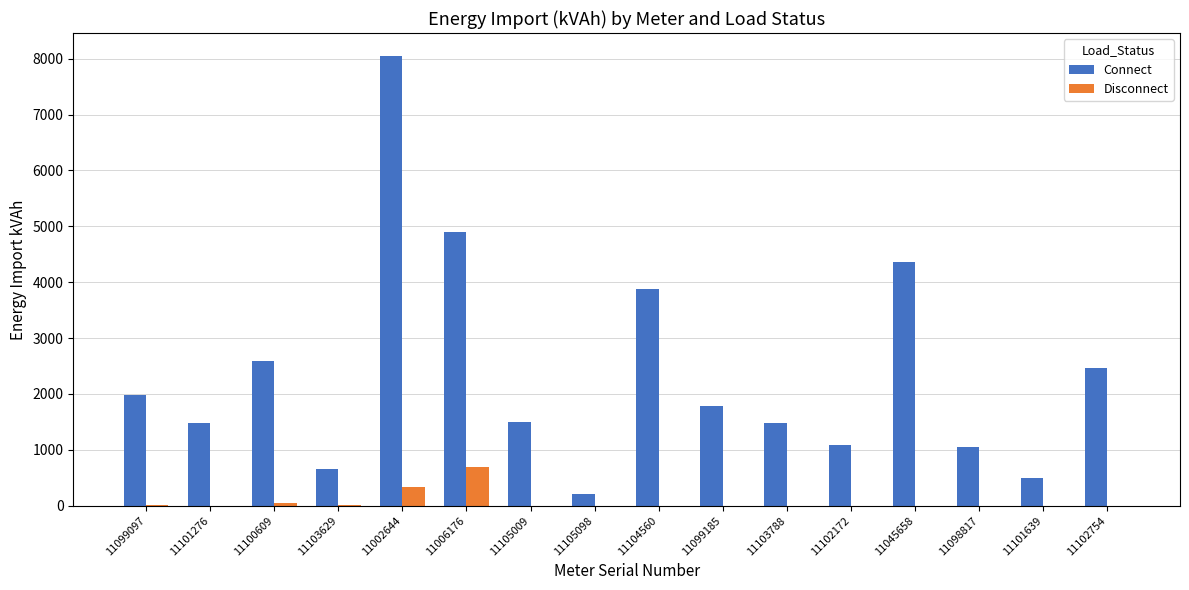

What value does the Connect series have at 11098817?

1055.7